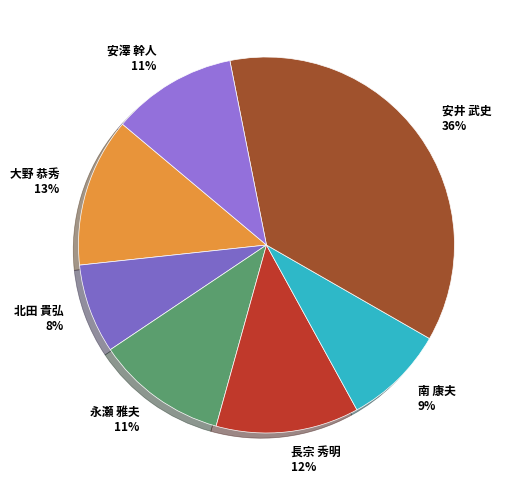

Do 南 康夫 and 安井 武史 together represent more than half of the pie?

No